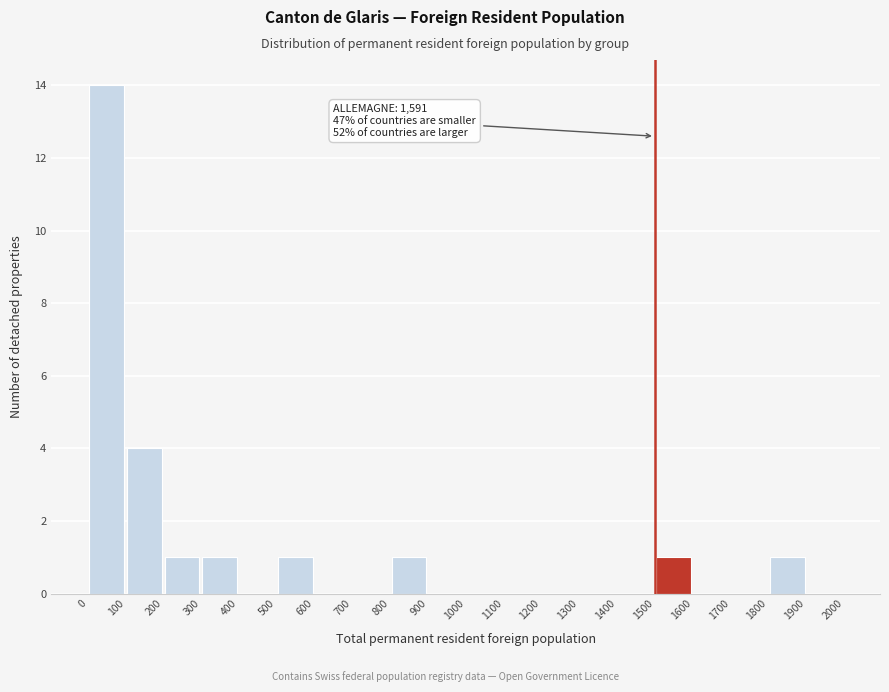

Over which range of the x-axis is the bar tallest?

0 to 100